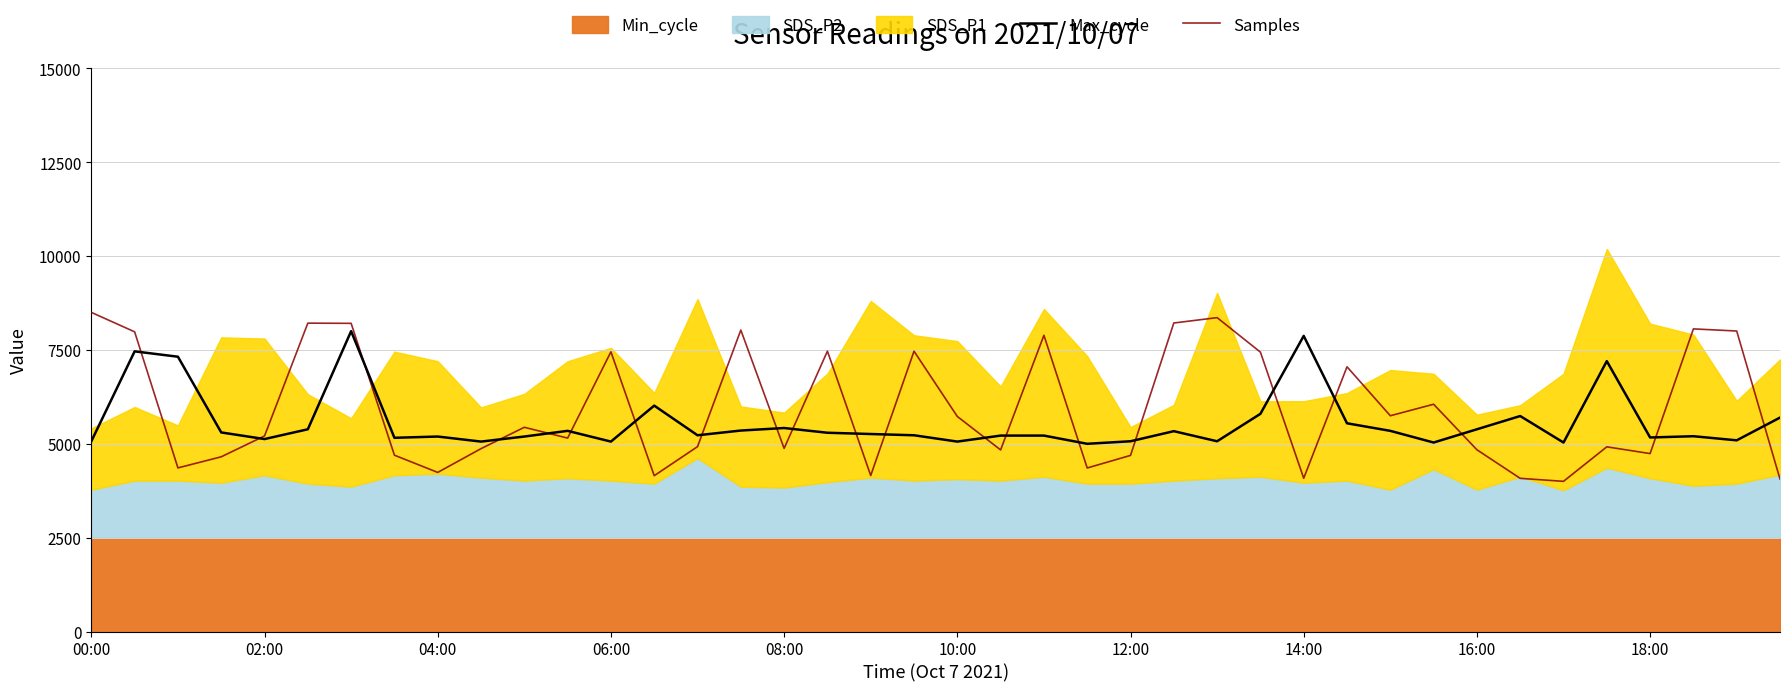

What is the minimum value for Max_cycle?

5000.0